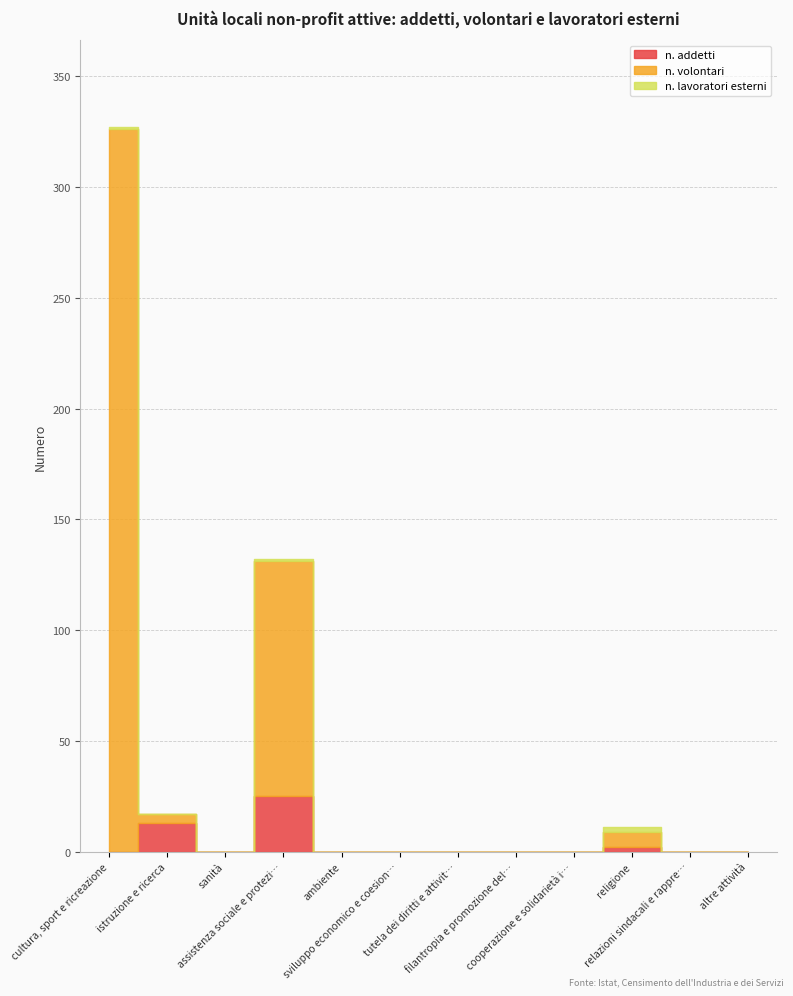

Is it true that n. volontari equals 106 at assistenza sociale e protezione civile?

True